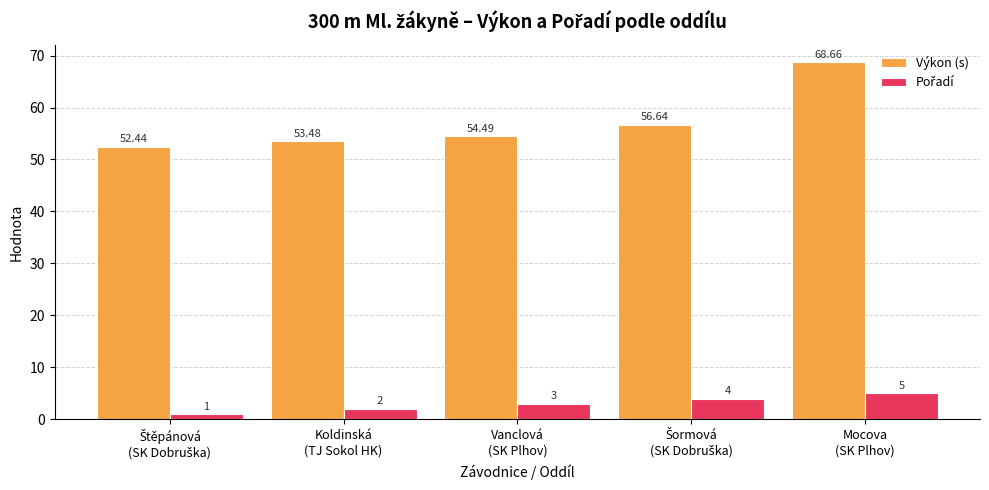

Which series has the largest range (max minus min)?

Výkon (s)